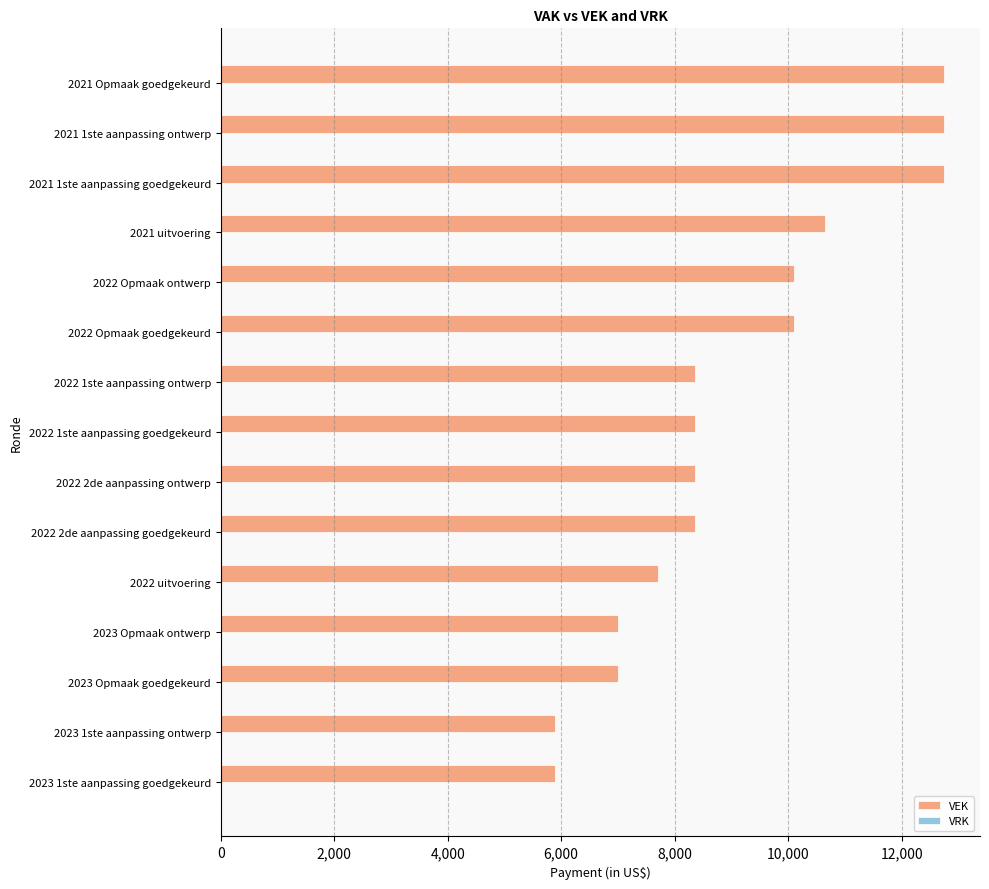

What is the change in value from 2023 1ste aanpassing ontwerp to 2022 1ste aanpassing goedgekeurd?

+2467